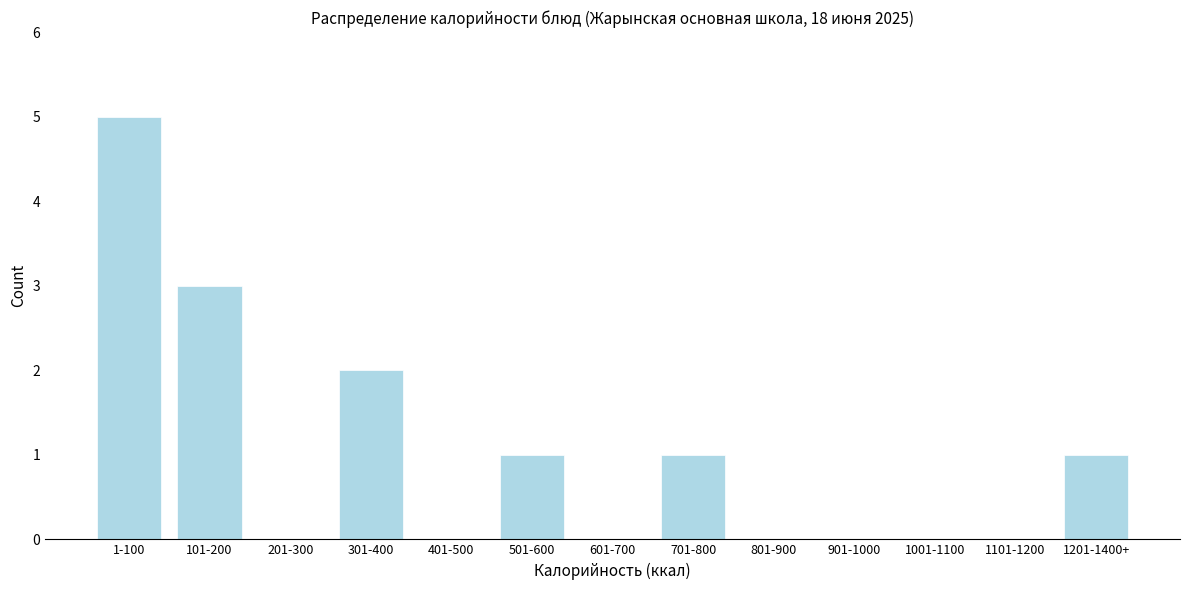

Reading left to right, extract all data points from this chart.

1-100=5	101-200=3	201-300=0	301-400=2	401-500=0	501-600=1	601-700=0	701-800=1	801-900=0	901-1000=0	1001-1100=0	1101-1200=0	1201-1400+=1